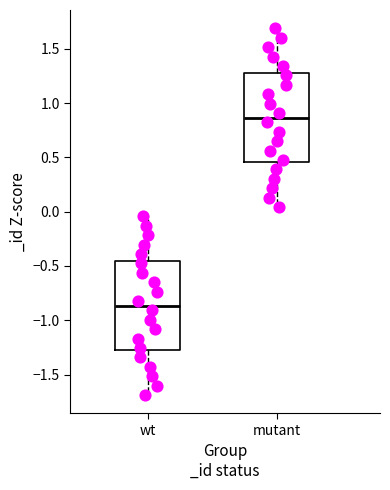

Reading left to right, read every box against the y-axis: the position of its median line, the range the box covers, and the ends of its whiskers. The values are not printed on the chart, so give them approximately, as read against the axis.

wt: median -0.85, box -1.30 to -0.45, whiskers -1.70 to -0.05
mutant: median 0.85, box 0.45 to 1.30, whiskers 0.05 to 1.70